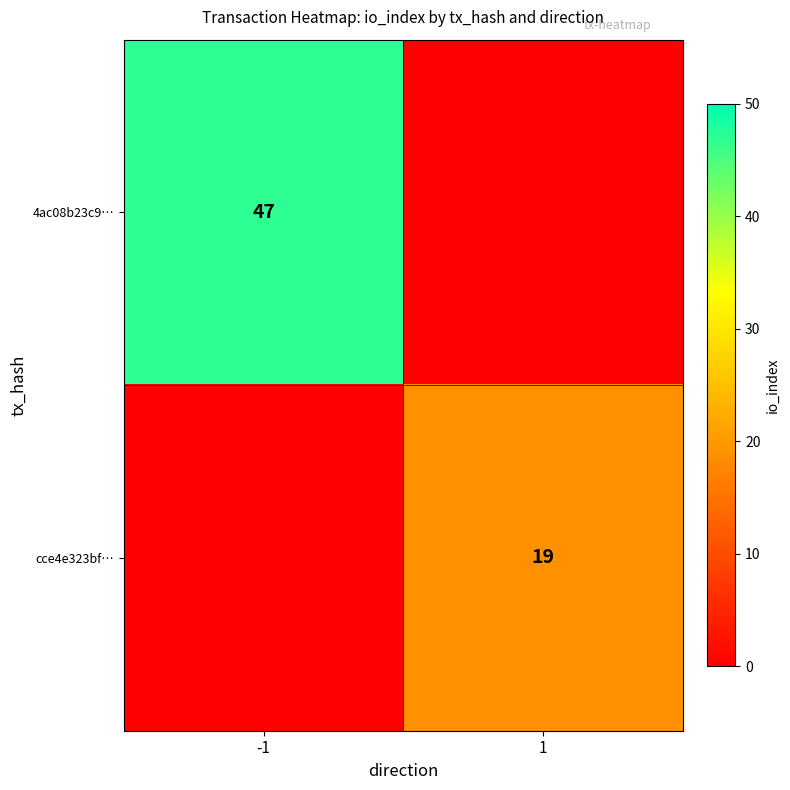

True or false: cce4e323bf… has a value of 19 at 1.

True